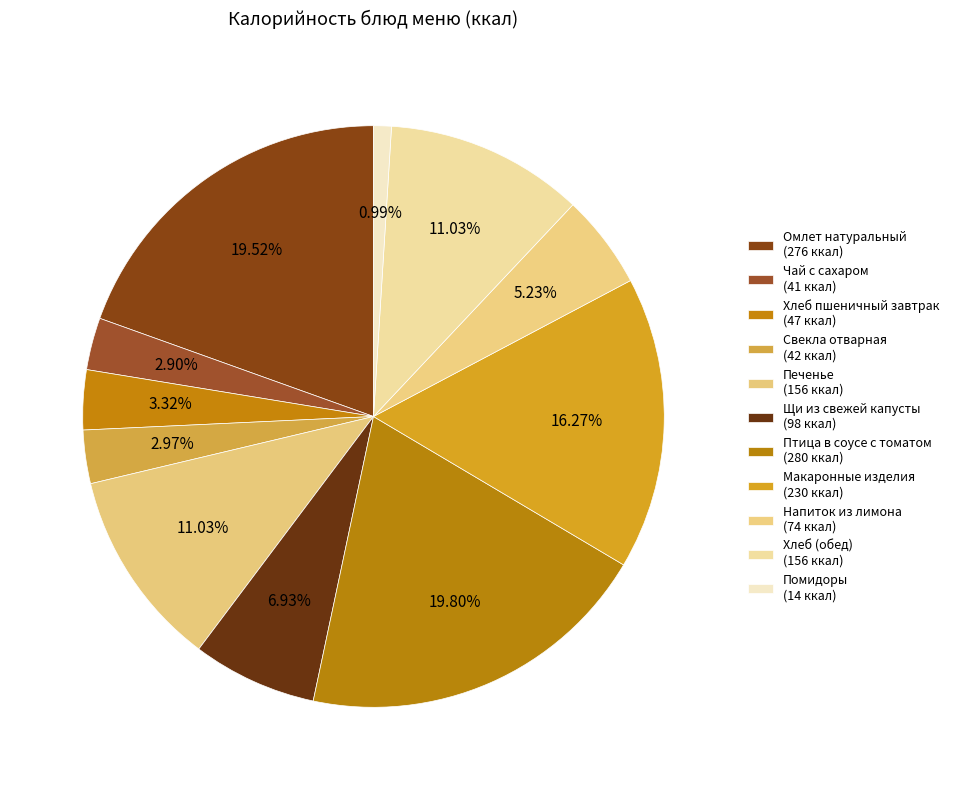

Count the number of slices in the pie.

11